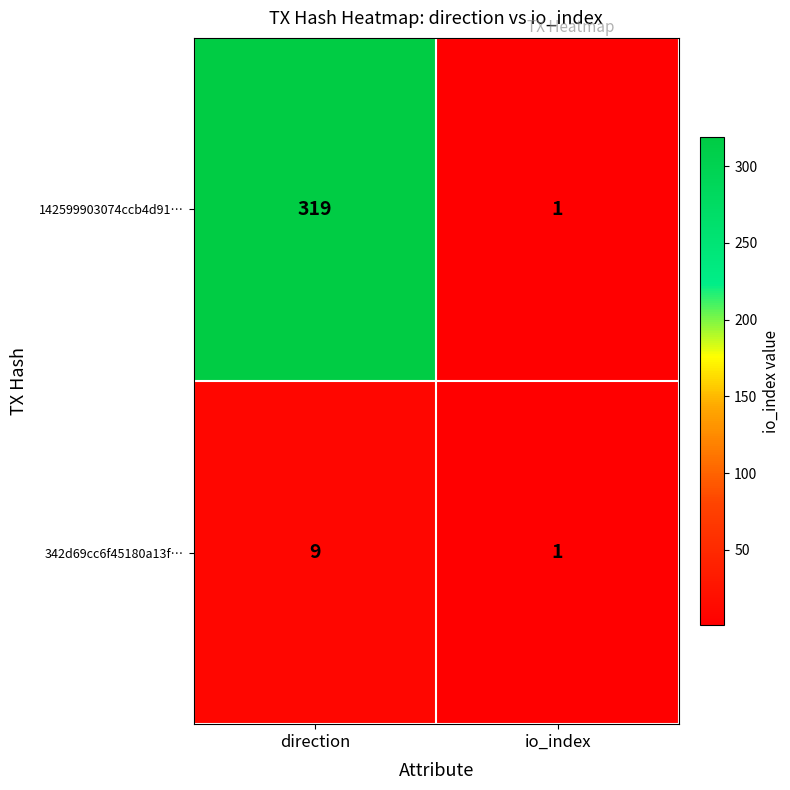

Reading left to right, list all the values displayed in this chart.

142599903074ccb4d91…: 319	1
342d69cc6f45180a13f…: 9	1